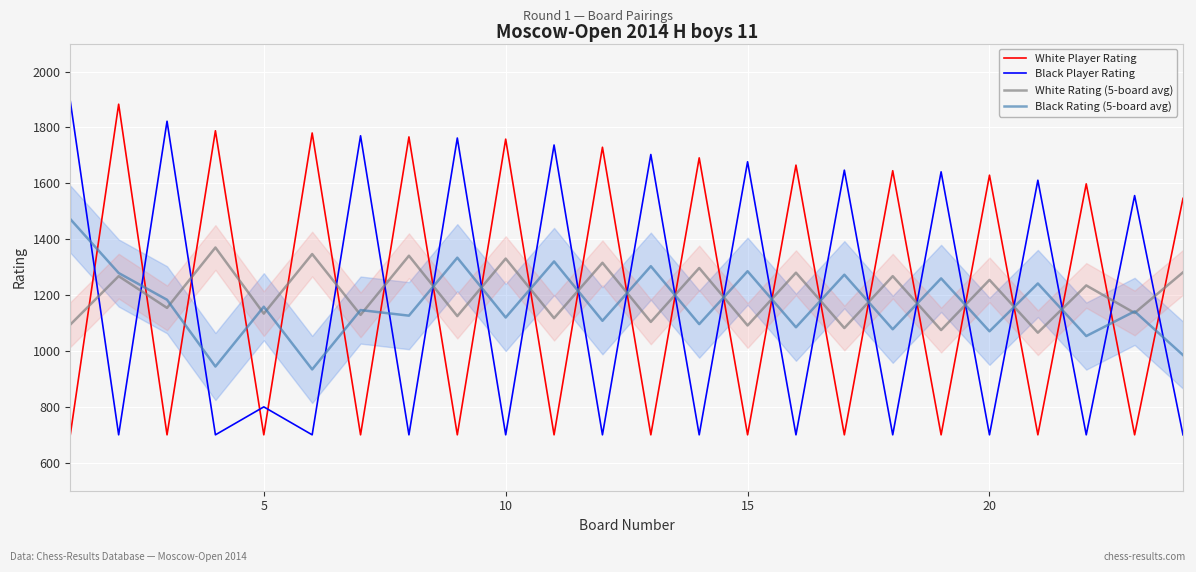

What is the difference between the maximum and minimum values in the Black Player Rating series?

1194.0